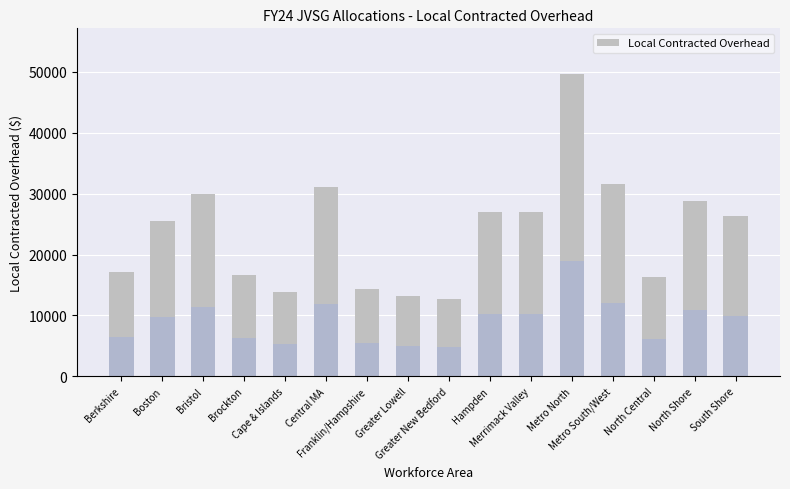

What is the difference between the second highest and minimum values?

18736.0